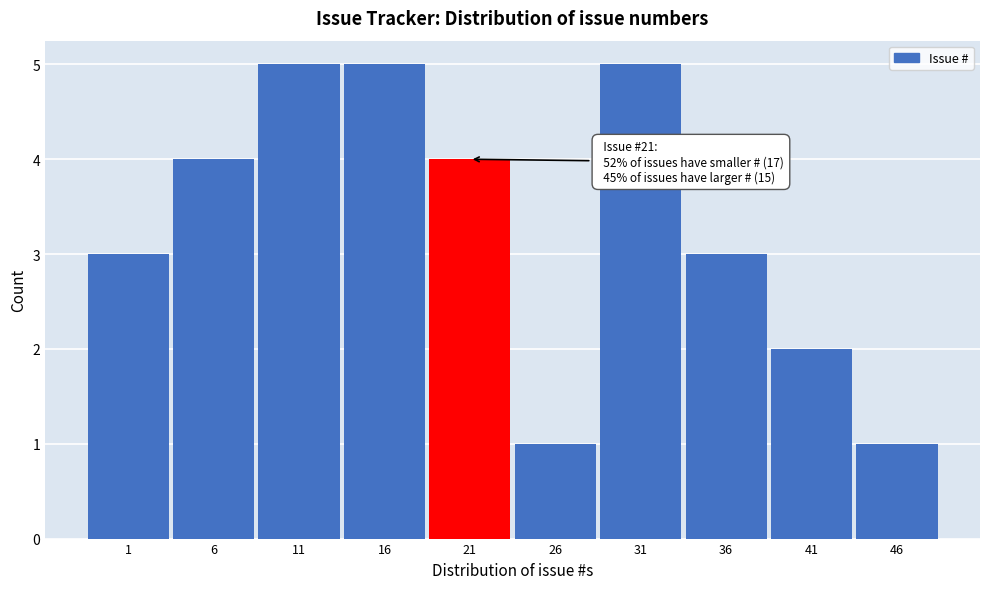

Reading right to left, transcribe all the data shown in this chart.

46=1	41=2	36=3	31=5	26=1	21=4	16=5	11=5	6=4	1=3